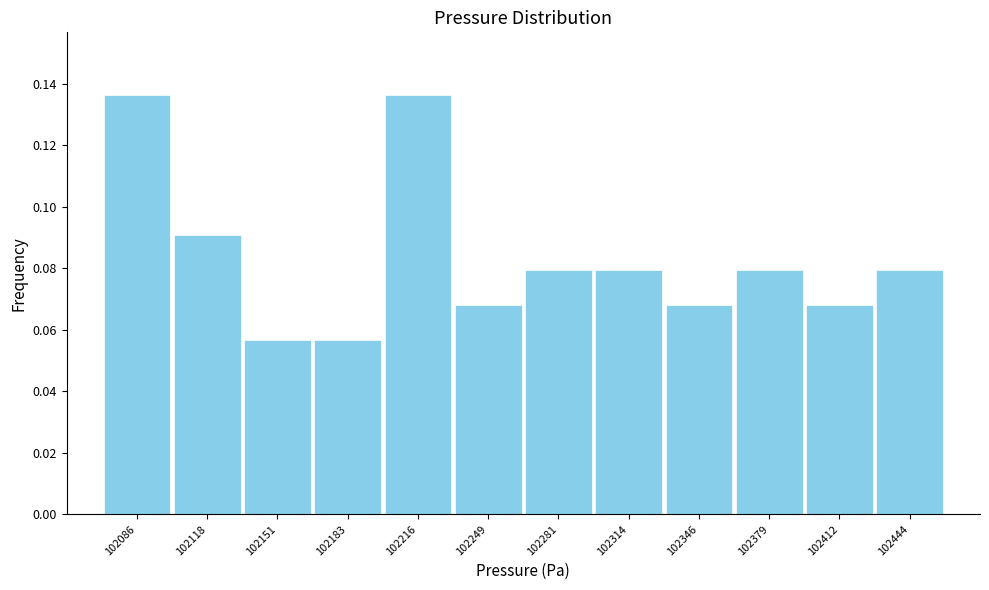

How tall is the bar that spans 102200 to 102235 on the x-axis? Neither the bar edges nor the heights are printed on the chart, so give them approximately, as read against the axes.

0.136